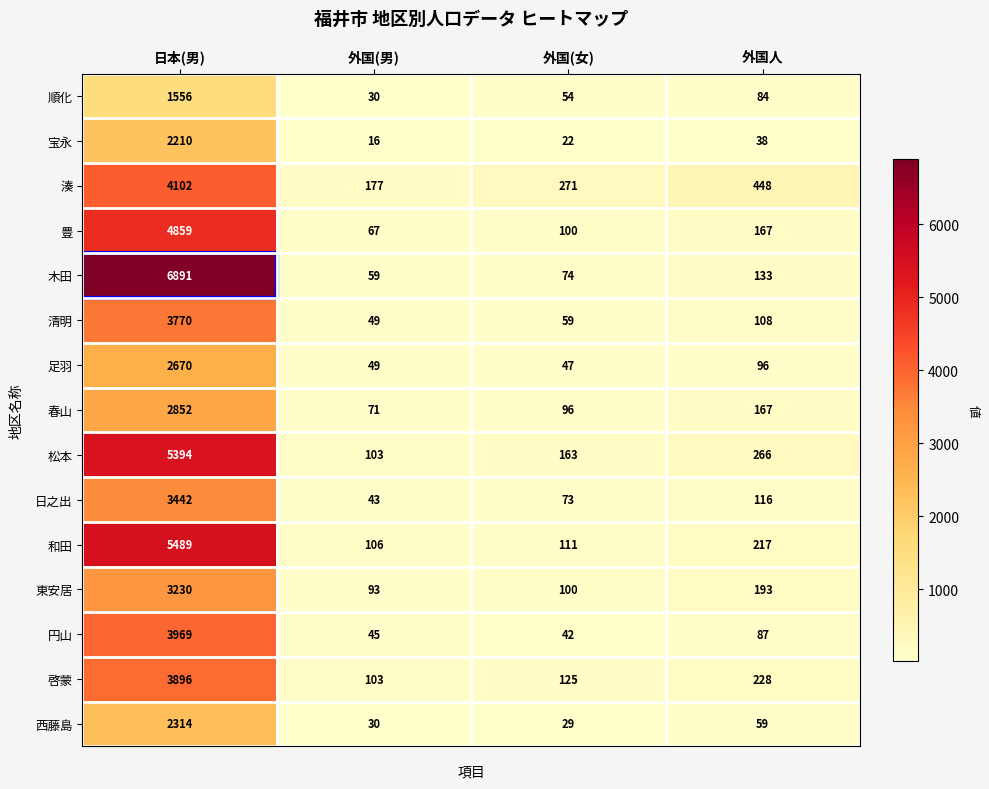

Count the number of categories in the chart.

4